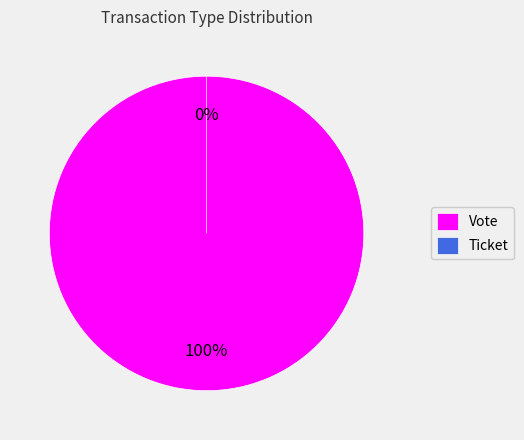

To the nearest percent, what portion does Vote represent?

100%